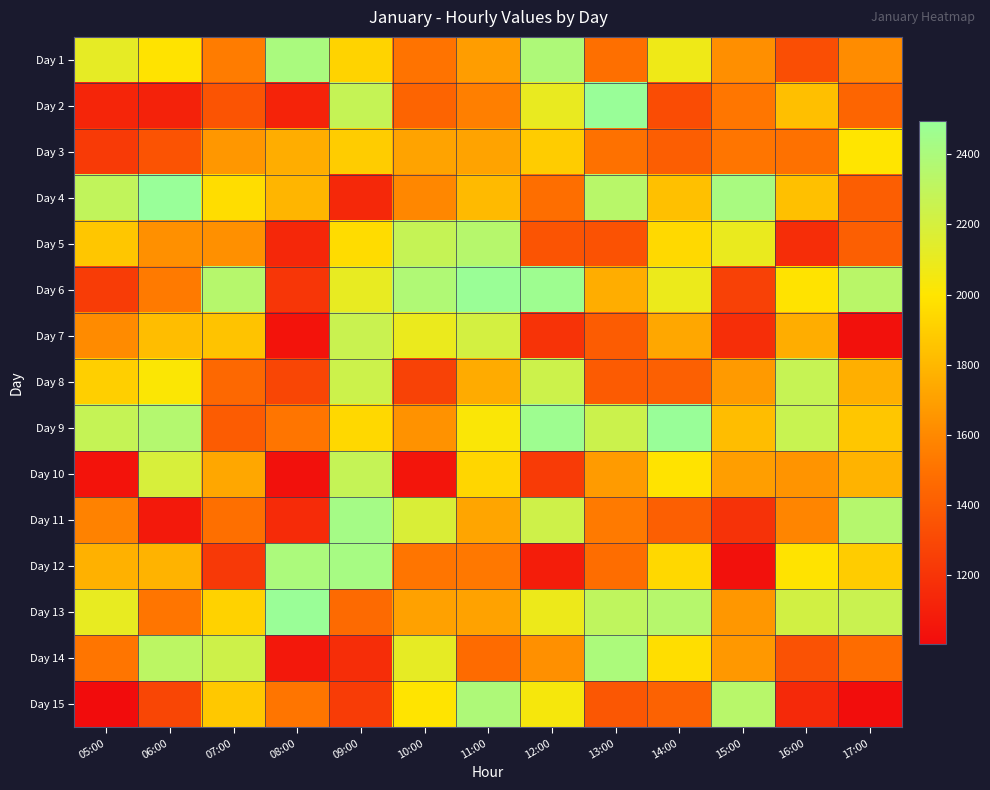

What is the spread (max minus min) of values at 08:00?

1460